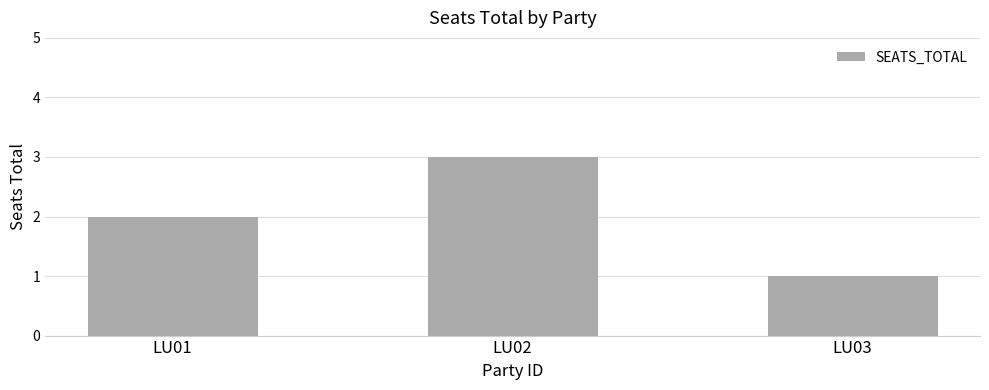

What is the approximate value at LU02?

3